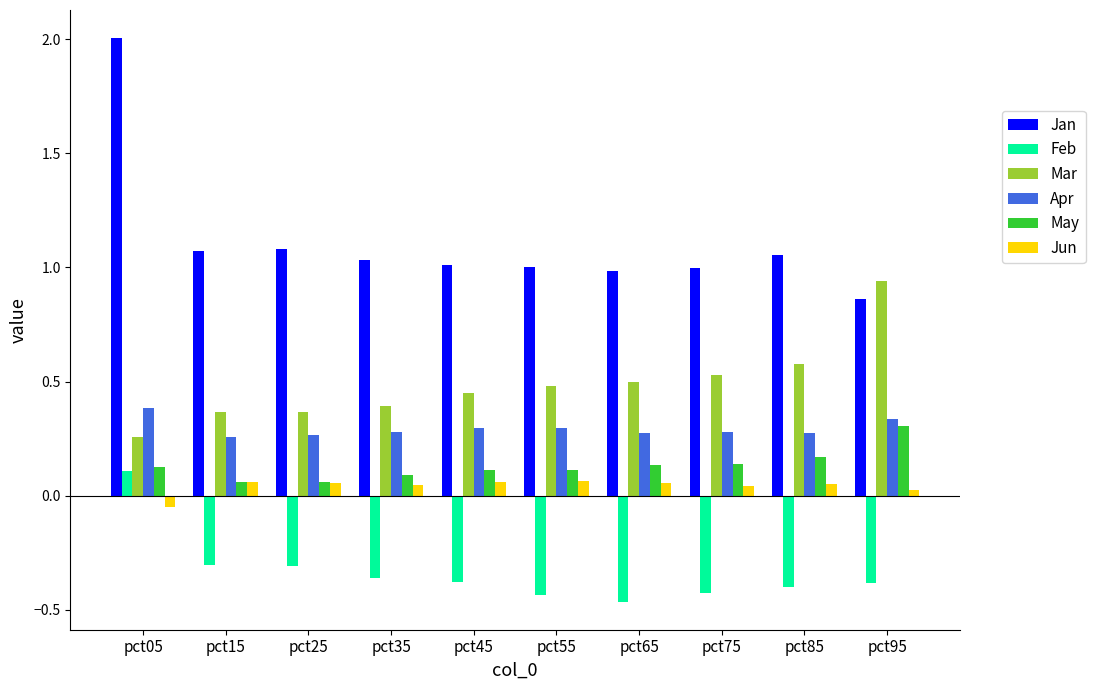

What is the sum of all Apr values?

2.9